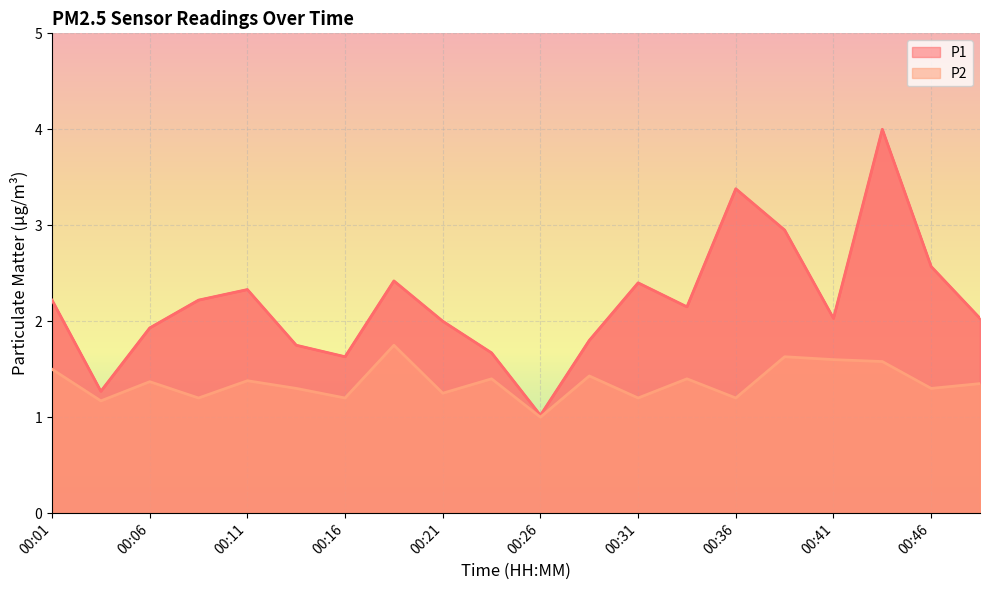

What is the sum of the P1 values at 00:18 and 00:48?

4.4